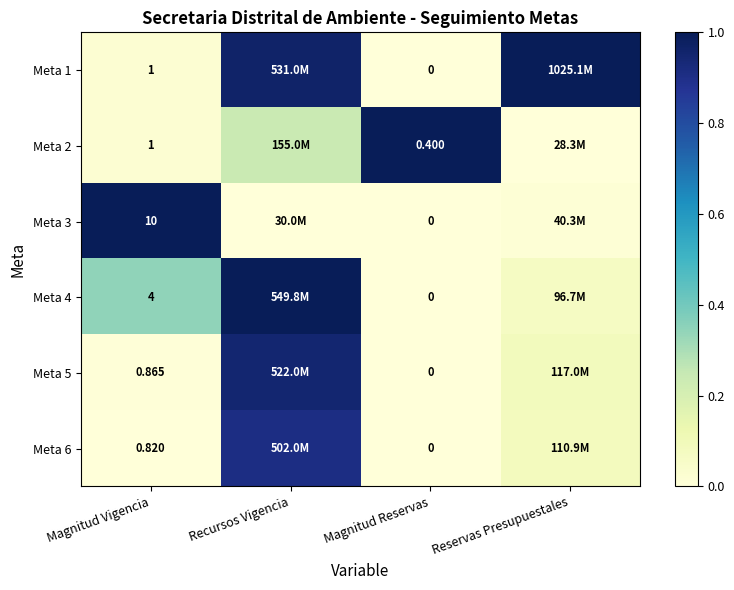

The Meta 5 series shows 0.0 at Magnitud Reservas. True or false?

True